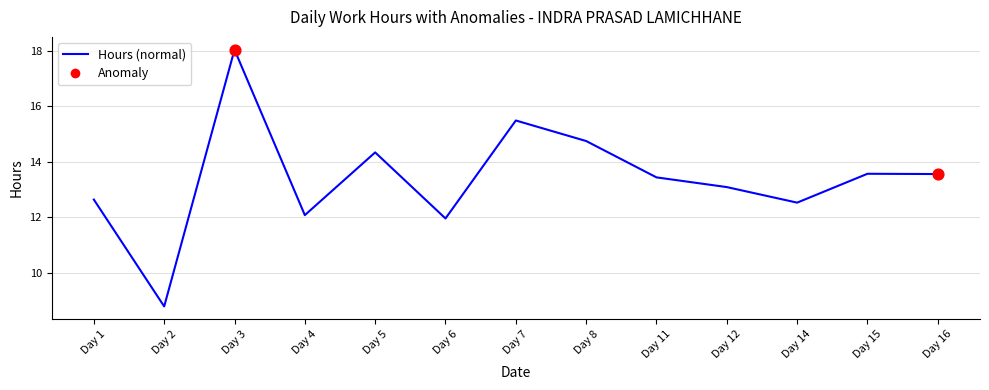

What is the change in value from Day 2 to Day 12?

+4.3